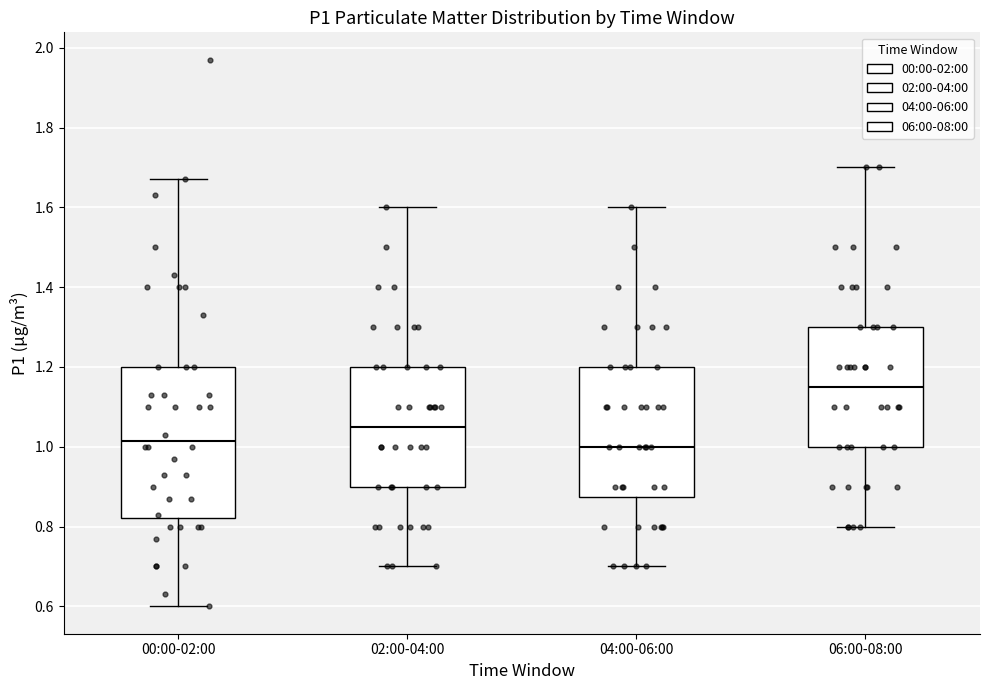

Reading left to right, read every box against the y-axis: the position of its median line, the range the box covers, and the ends of its whiskers. The values are not printed on the chart, so give them approximately, as read against the axis.

00:00-02:00: median 1.02, box 0.82 to 1.20, whiskers 0.60 to 1.68
02:00-04:00: median 1.06, box 0.90 to 1.20, whiskers 0.70 to 1.60
04:00-06:00: median 1.00, box 0.88 to 1.20, whiskers 0.70 to 1.60
06:00-08:00: median 1.16, box 1.00 to 1.30, whiskers 0.80 to 1.70